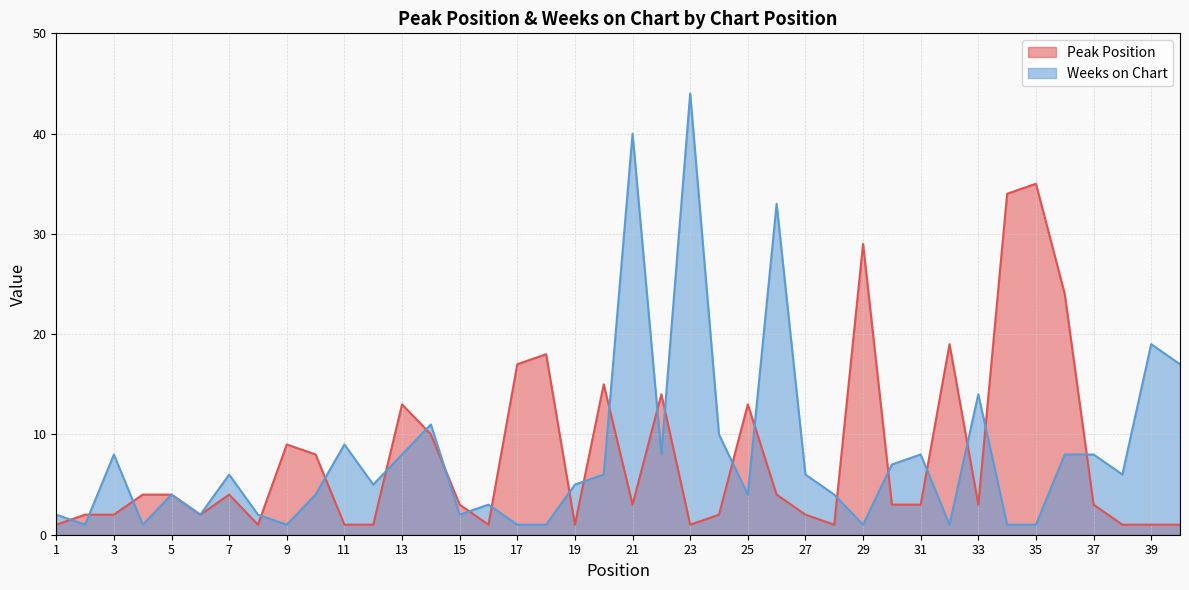

What are all the series names shown in the legend?

Peak Position, Weeks on Chart